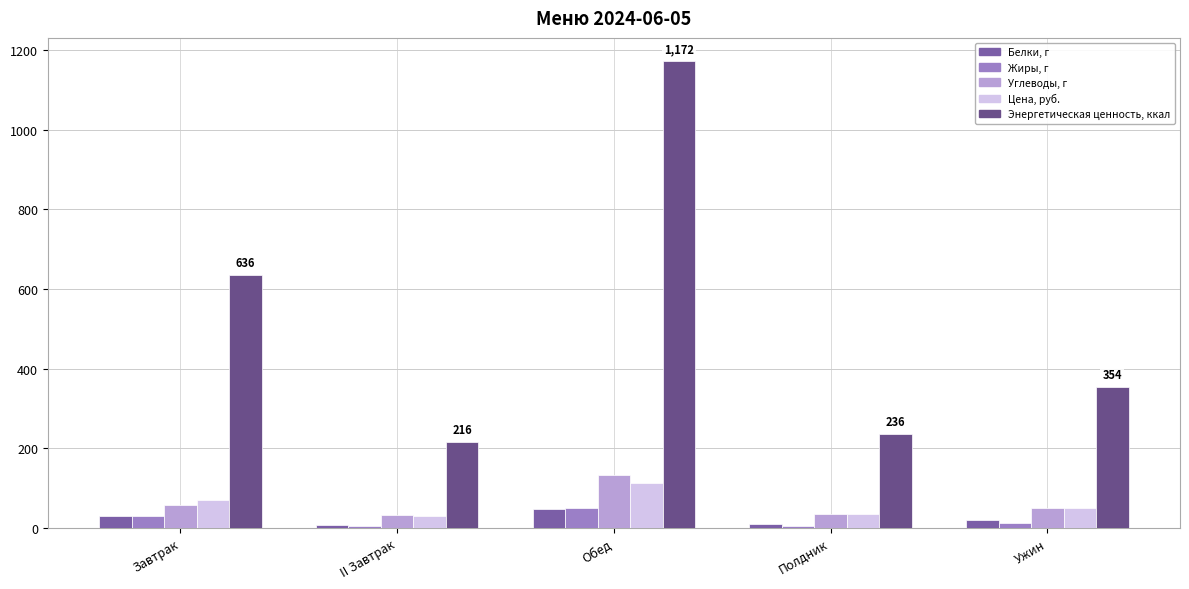

What is the label of the 2nd bar from the right?

Полдник